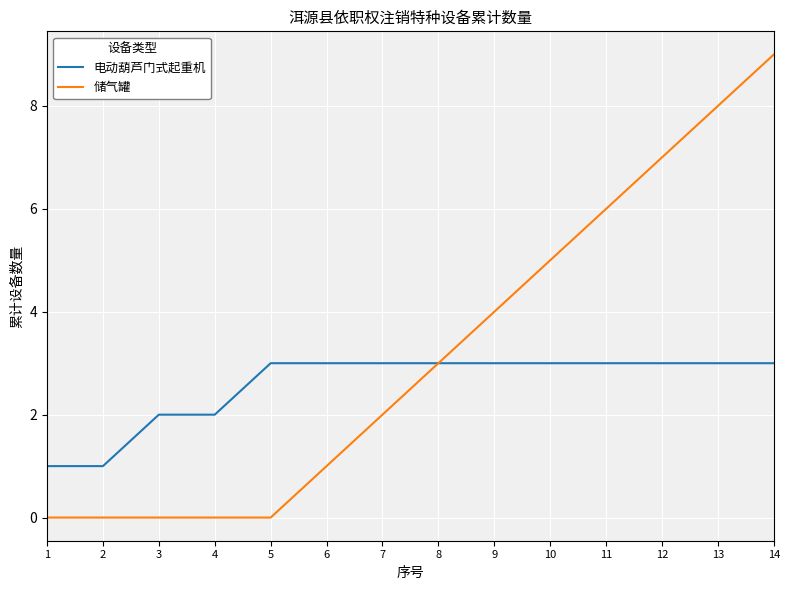

What is the difference between the 储气罐 values at 6 and 12?

6